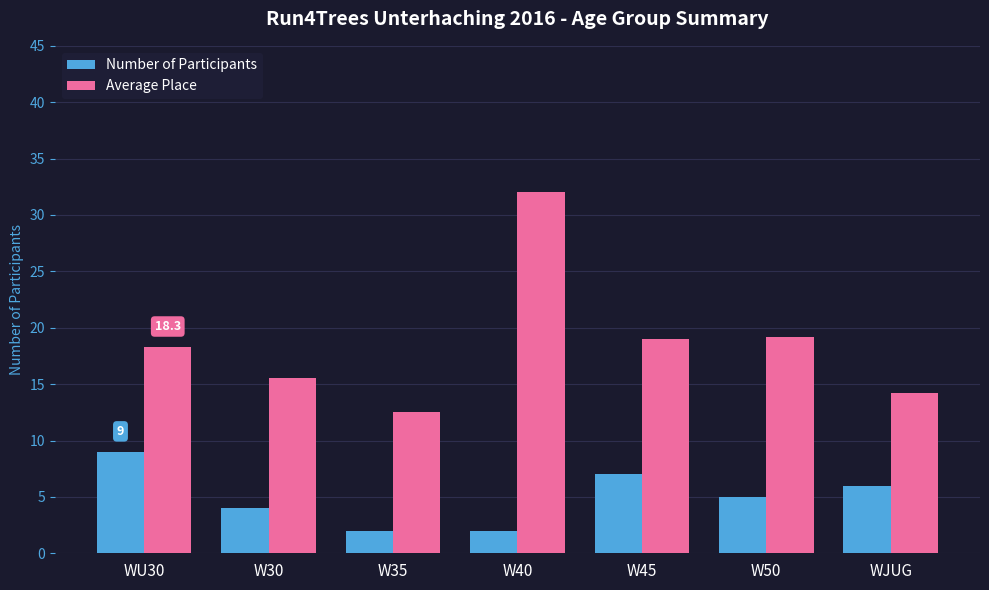

Rank the series by their average value, from highest to lowest.

Average Place, Number of Participants